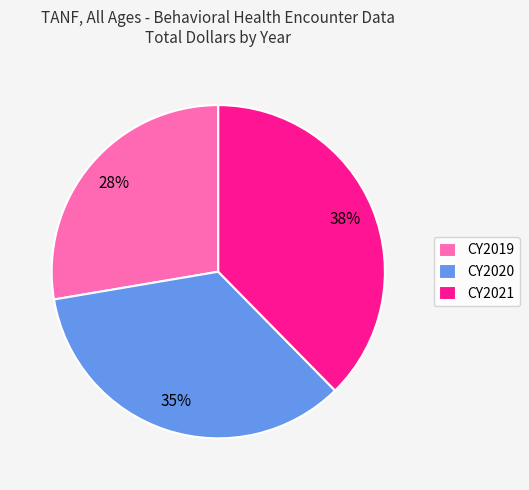

Rank the categories by value from highest to lowest.

CY2021, CY2020, CY2019